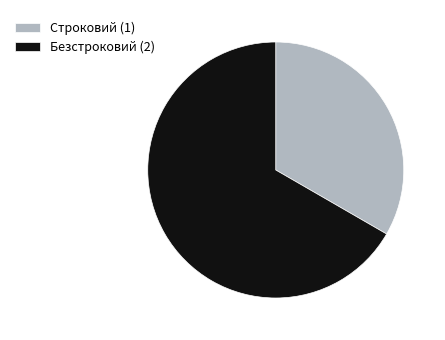

Is it true that Безстроковий is 57% of the pie?

False